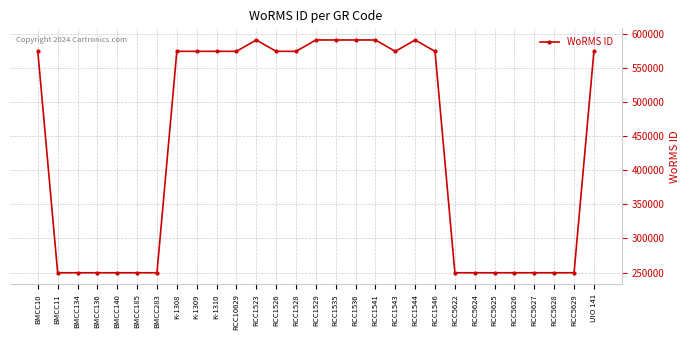

Approximately how many times larger is the value at RCC1544 compared to RCC5629?

2.4